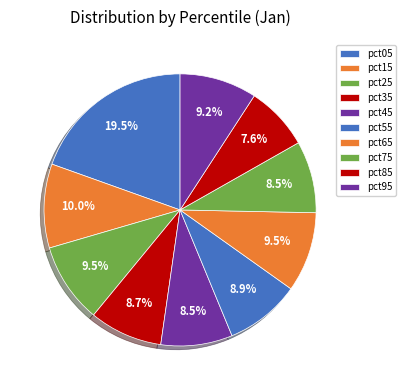

Count the number of slices in the pie.

10